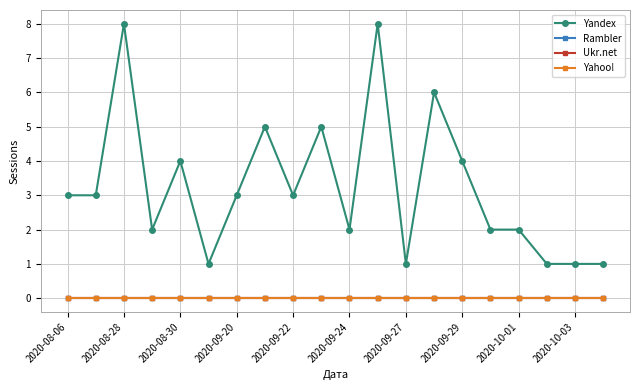

Is this an area chart (filled region under the line)?

No